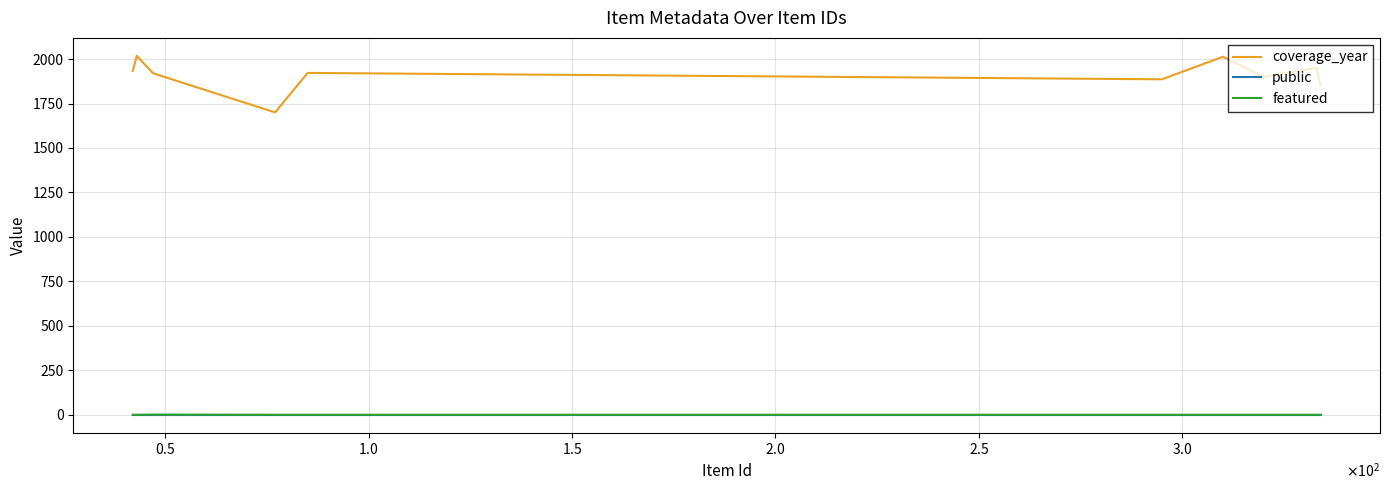

What is the maximum value shown in the chart?

2018